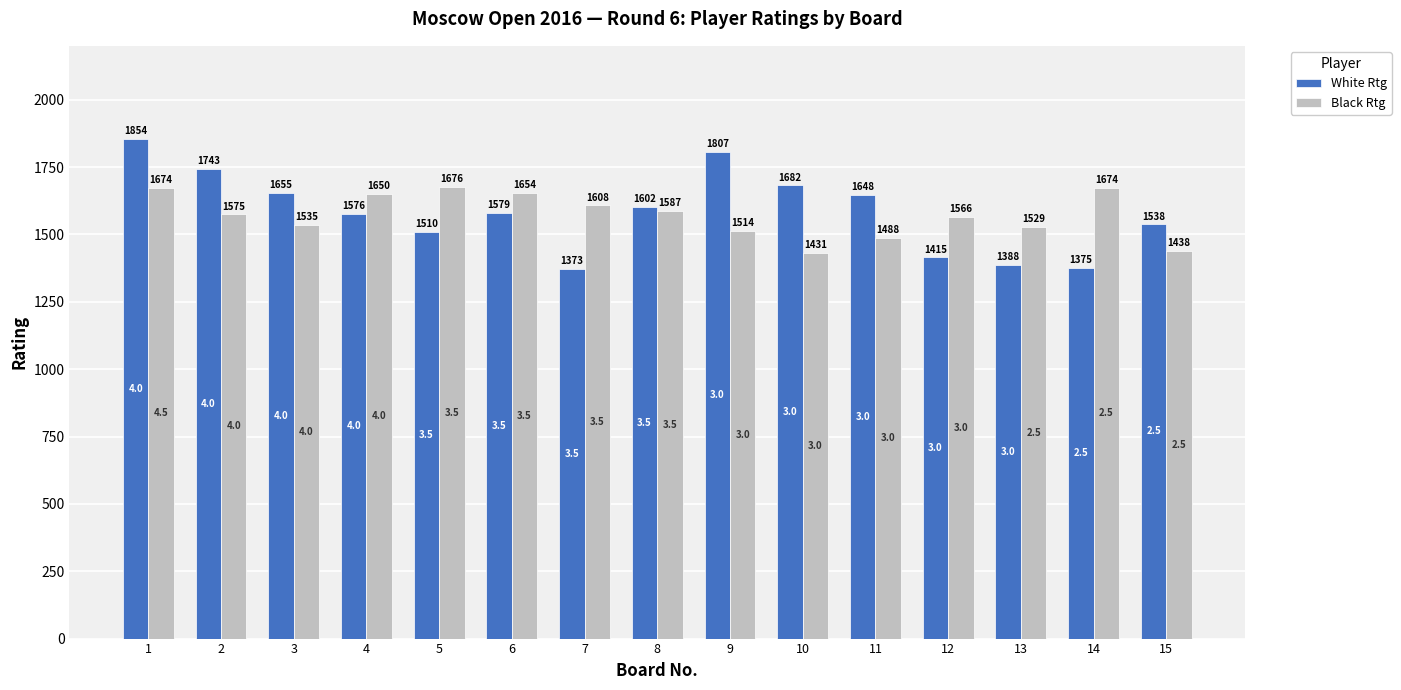

How many distinct data groups are displayed?

2